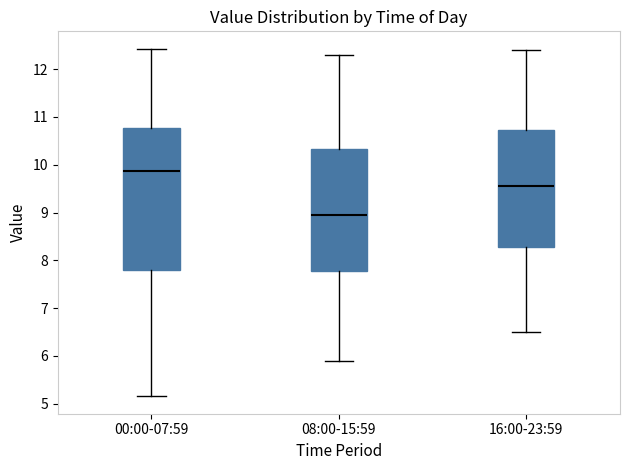

Which box is the tallest, from its lower edge to its upper edge?

00:00-07:59